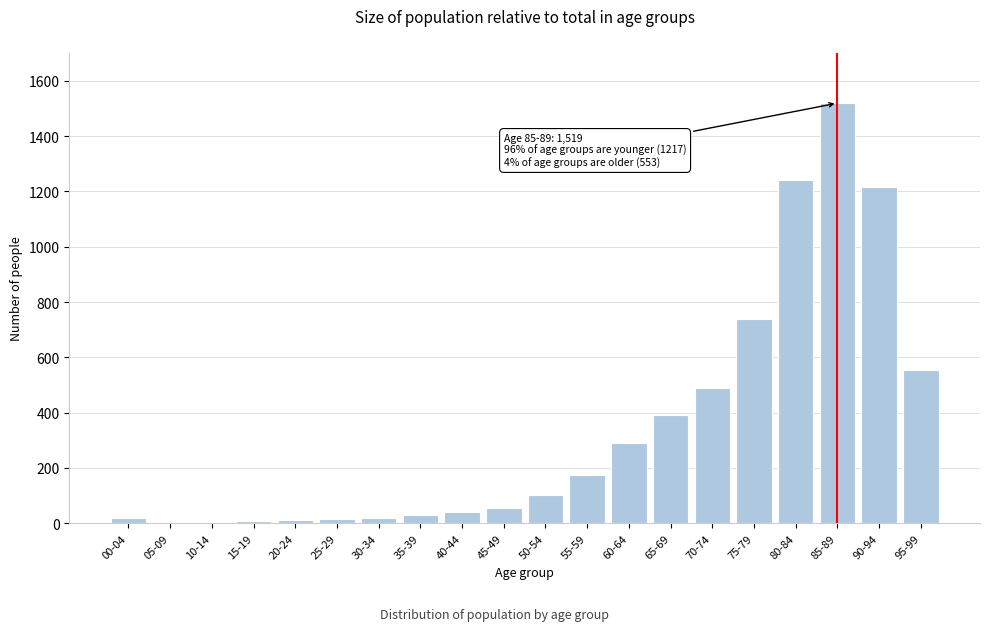

Which category has the highest value across all series?

85-89